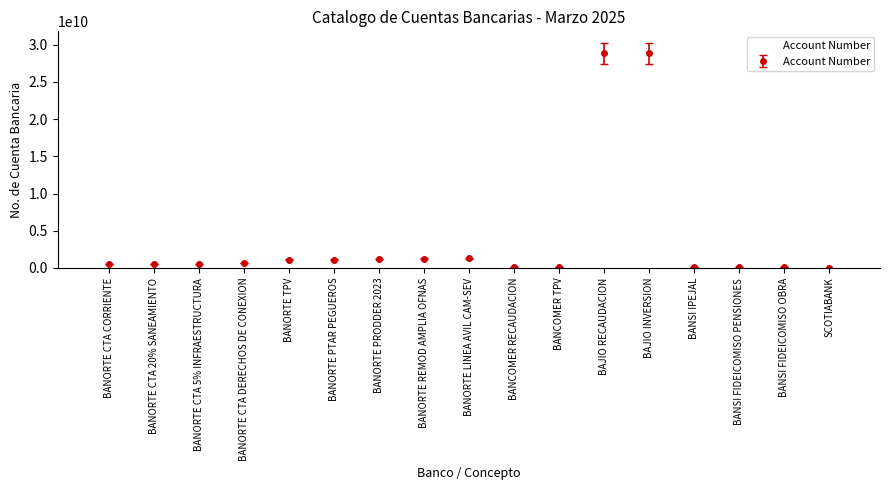

What is the label of the 5th point from the left?

BANORTE TPV